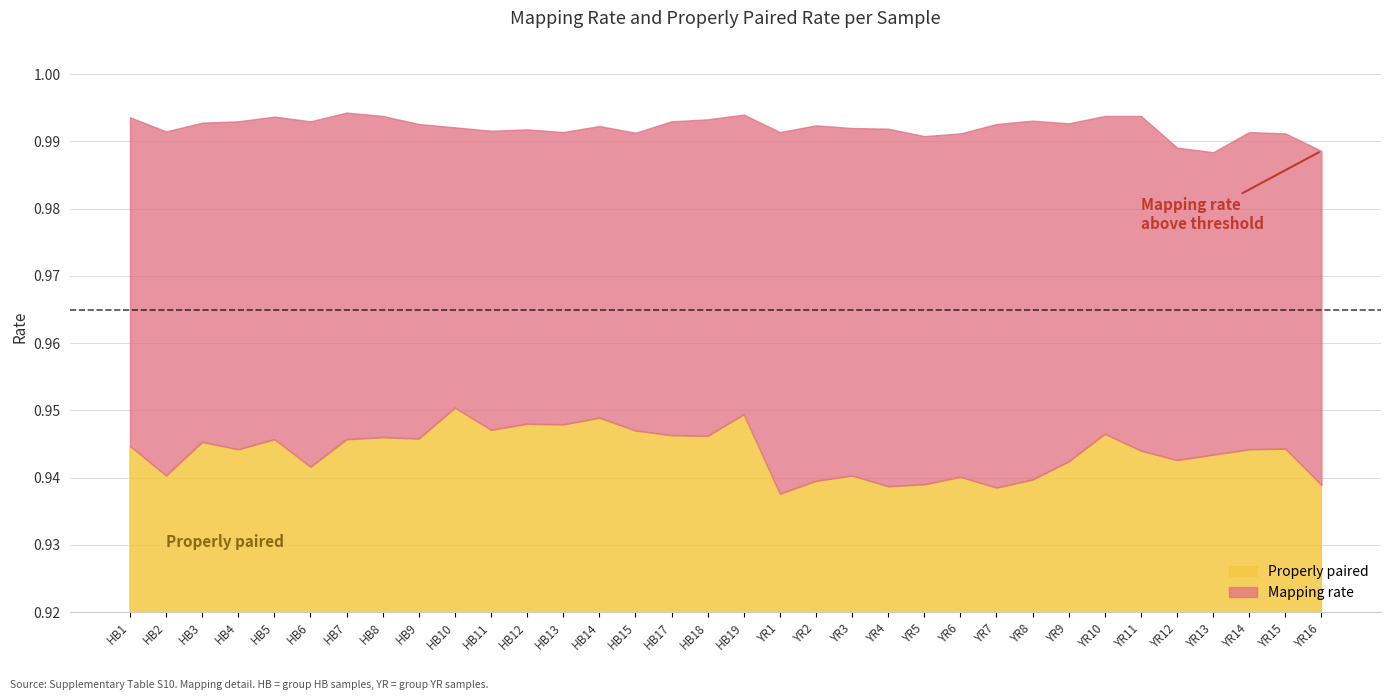

True or false: Mapping rate has more than 0 points higher than both neighbors.

True